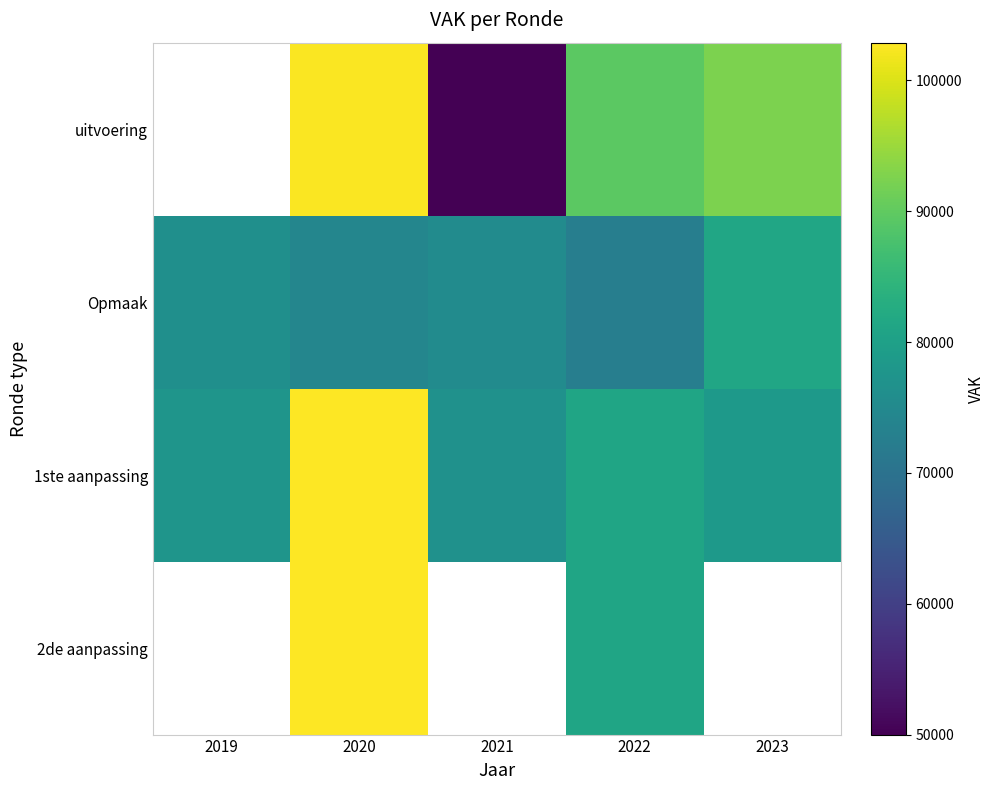

What is the sum of the 1ste aanpassing values at 2019 and 2021?

154342.0